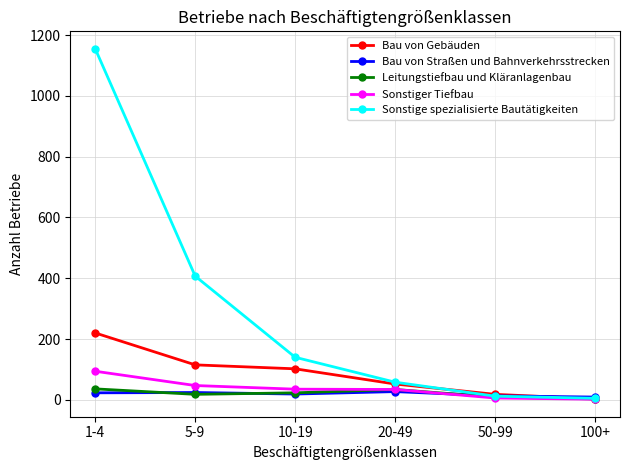

Which series has the widest spread of values?

Sonstige spezialisierte Bautätigkeiten